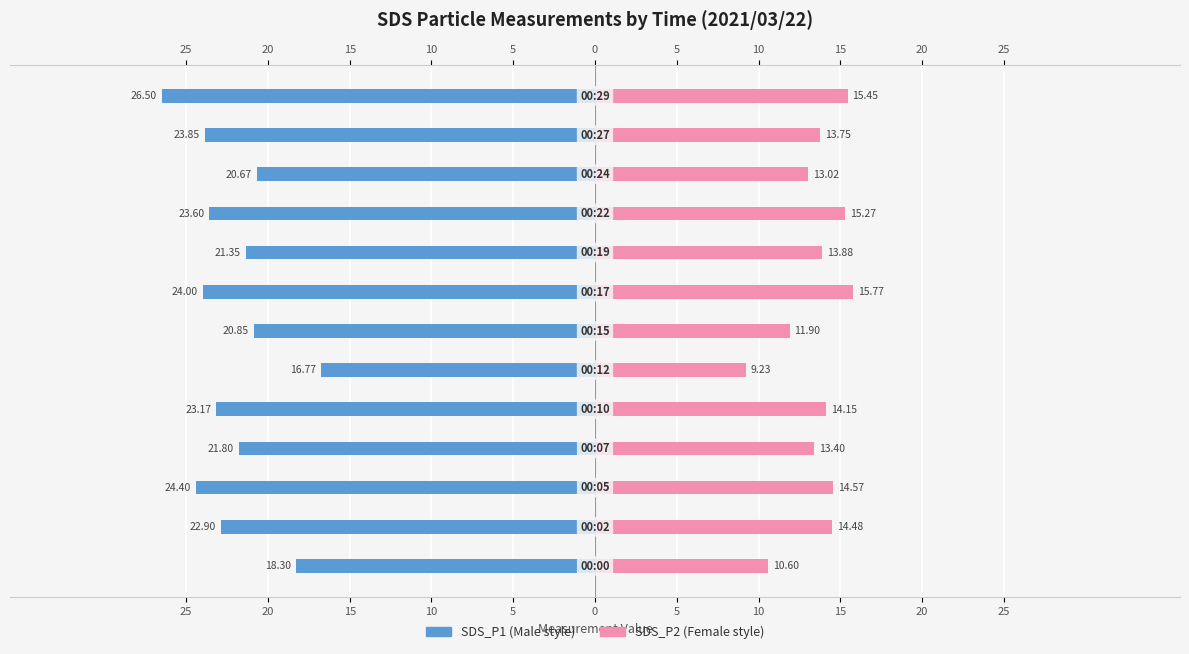

Is the value of SDS_P2 at 25 greater than the value of SDS_P1 at 15?

Yes